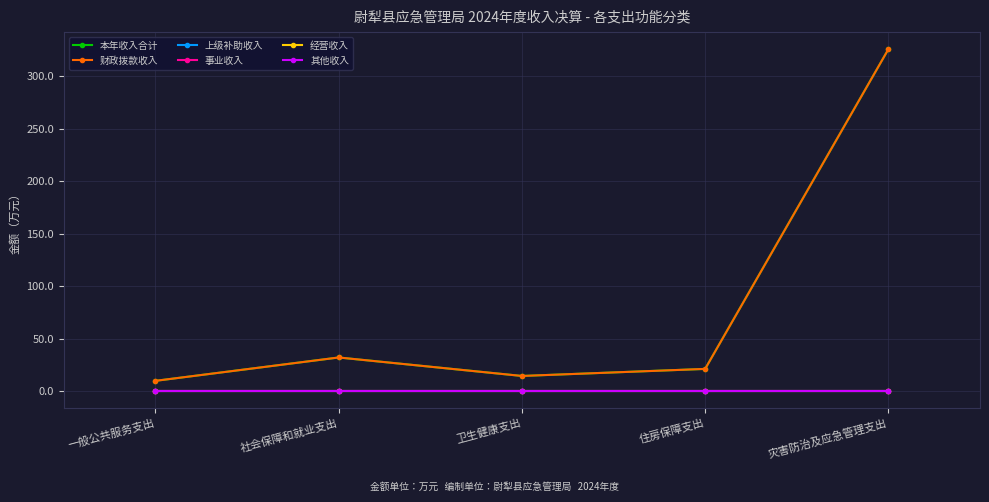

True or false: 经营收入 has more than 1 interior local peaks.

False